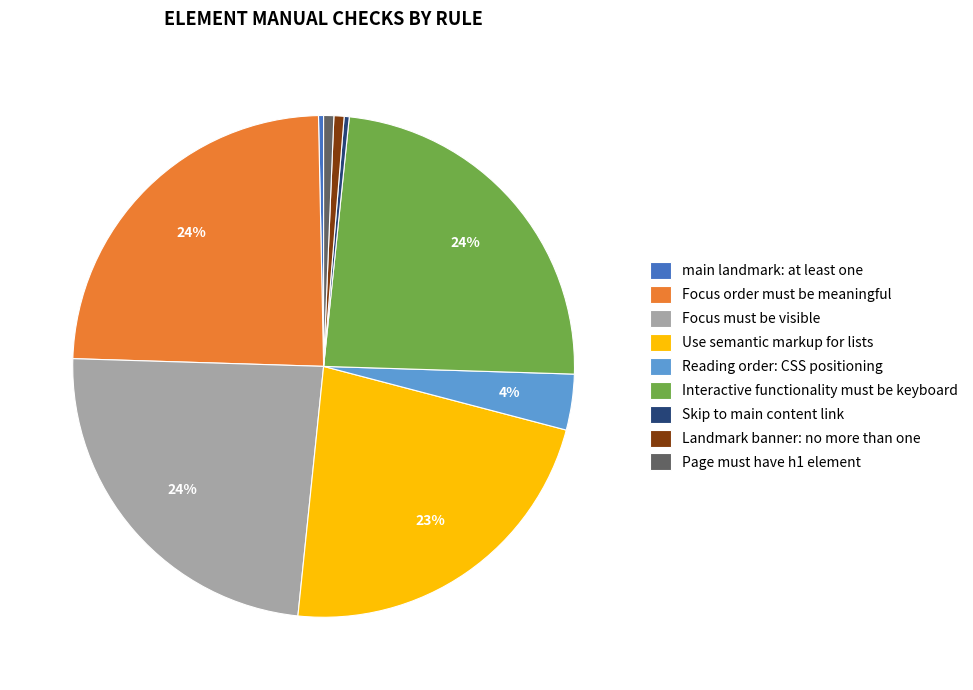

Is Focus must be visible the majority of the pie?

No